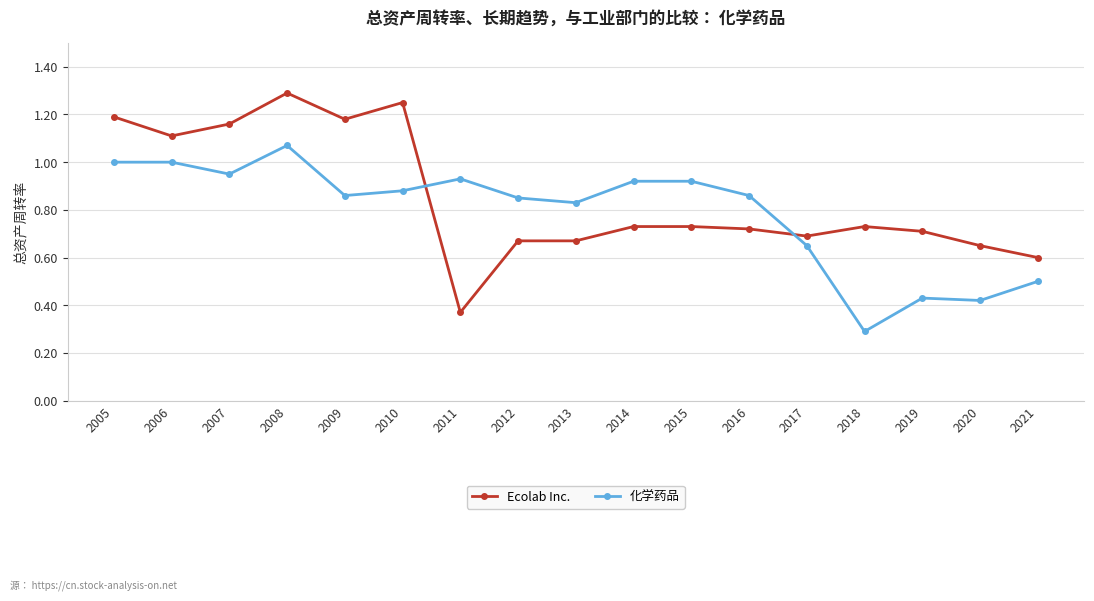

How many lines are shown in the chart?

2